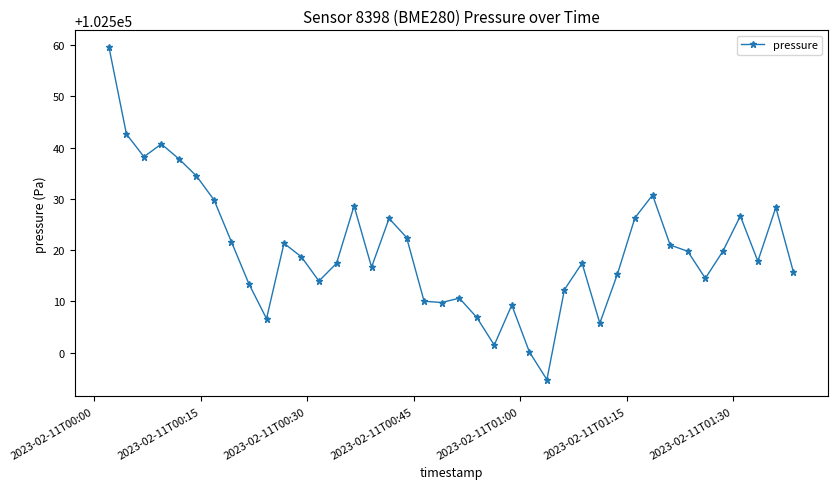

What is the value of the 17th point from the left?

102526.2